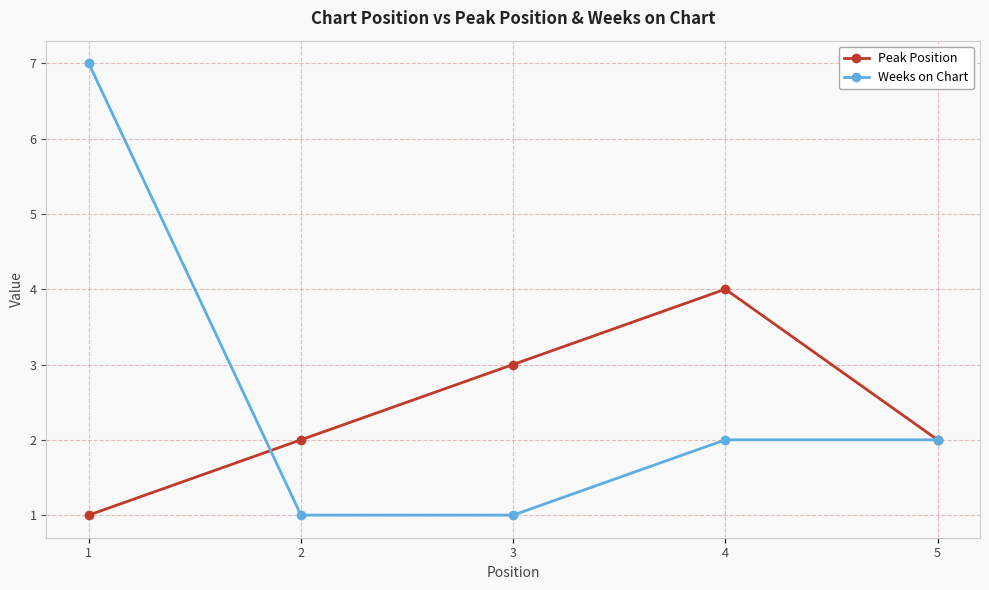

What are all the series names shown in the legend?

Peak Position, Weeks on Chart